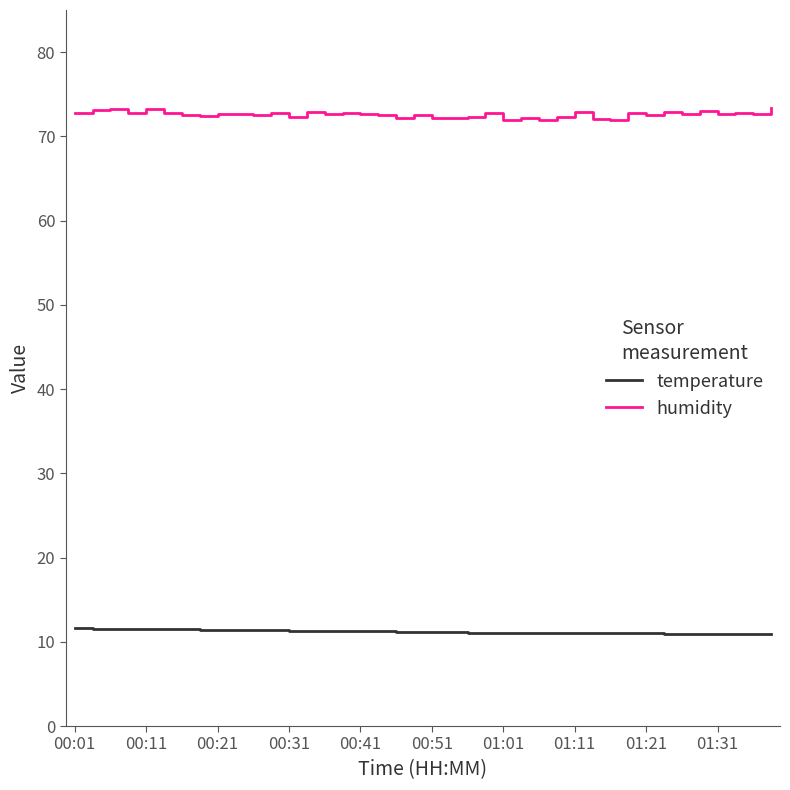

True or false: temperature and humidity intersect in this chart.

False